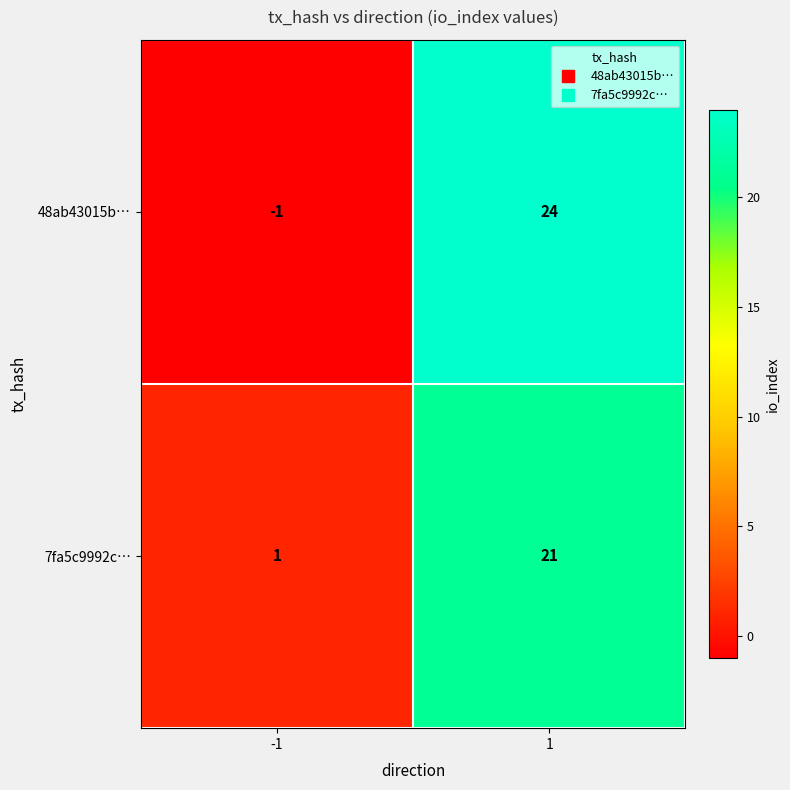

Reading left to right, extract all data points from this chart.

48ab43015b…: -1=-1	1=24
7fa5c9992c…: -1=1	1=21